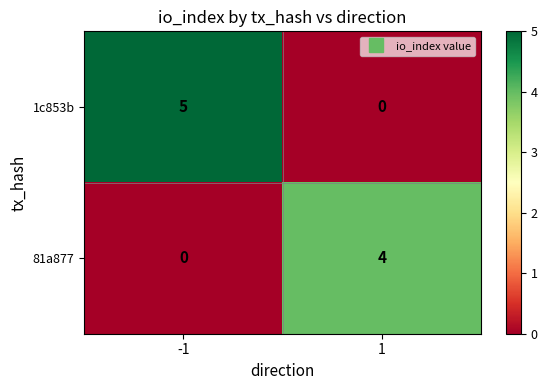

Which category has the highest value across all series?

-1